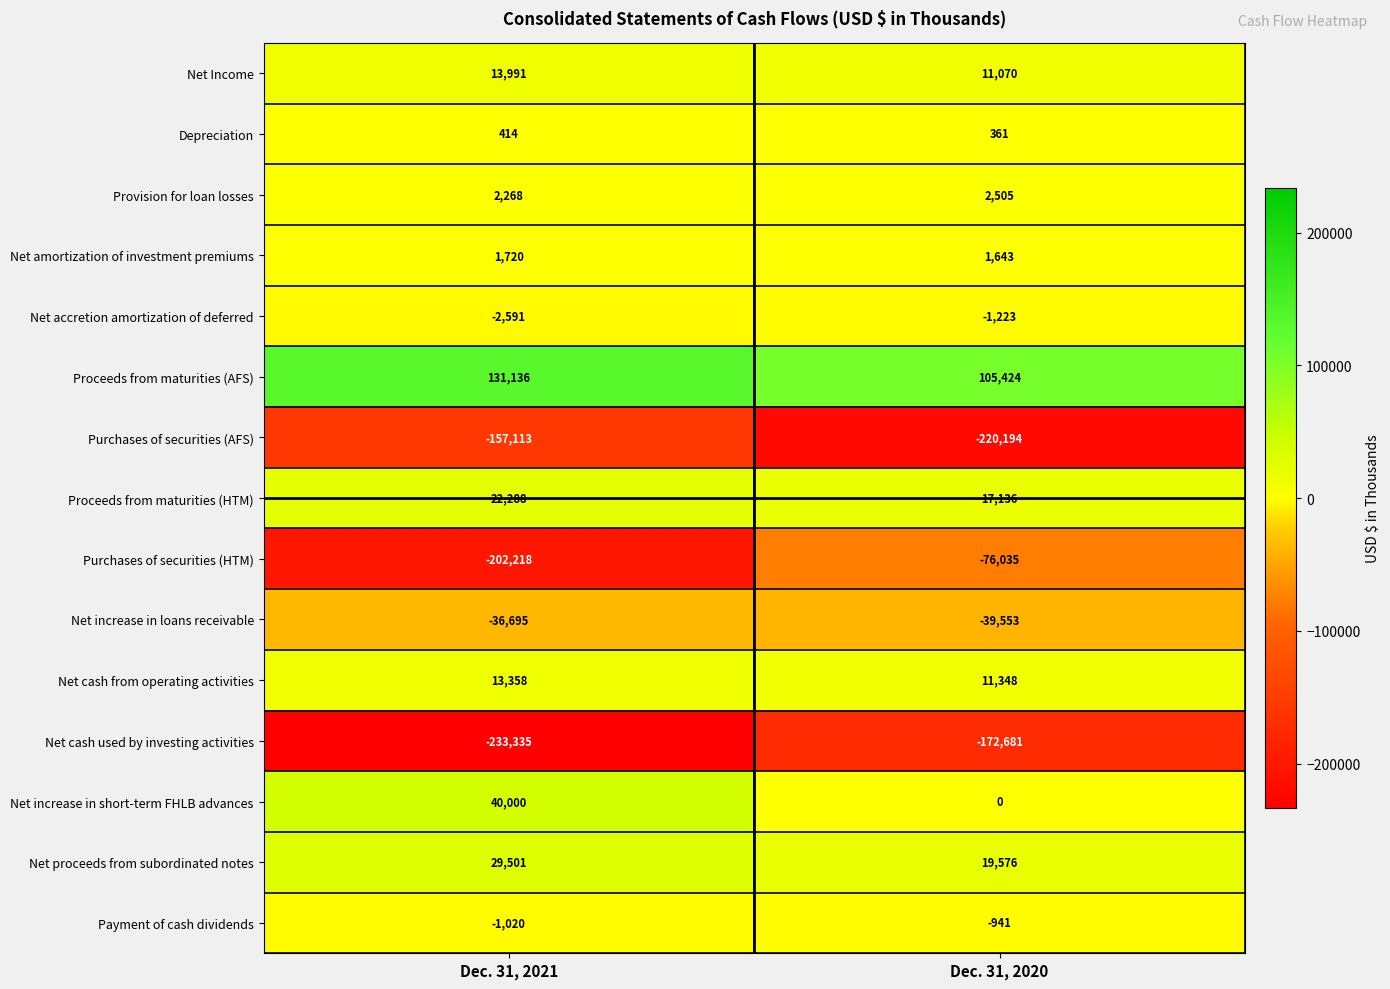

Rank the series at Dec. 31, 2021 from highest to lowest value.

Proceeds from maturities (AFS), Net increase in short-term FHLB advances, Net proceeds from subordinated notes, Proceeds from maturities (HTM), Net Income, Net cash from operating activities, Provision for loan losses, Net amortization of investment premiums, Depreciation, Payment of cash dividends, Net accretion amortization of deferred, Net increase in loans receivable, Purchases of securities (AFS), Purchases of securities (HTM), Net cash used by investing activities